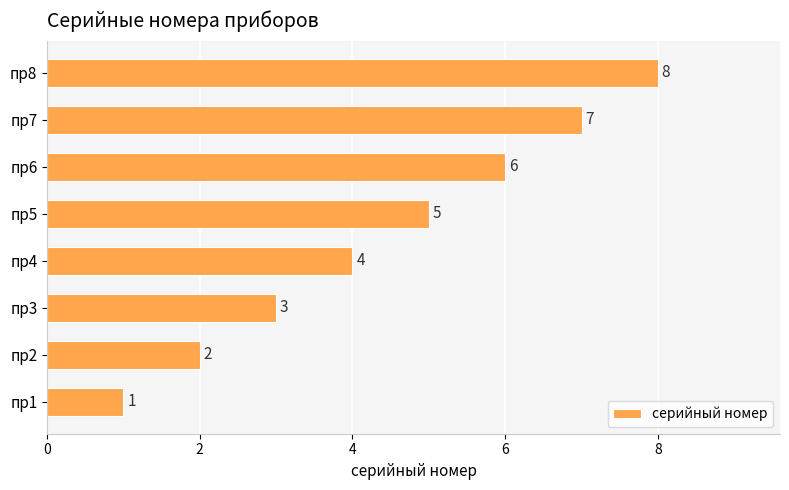

Where is the data nearest to the value 4?

пр4